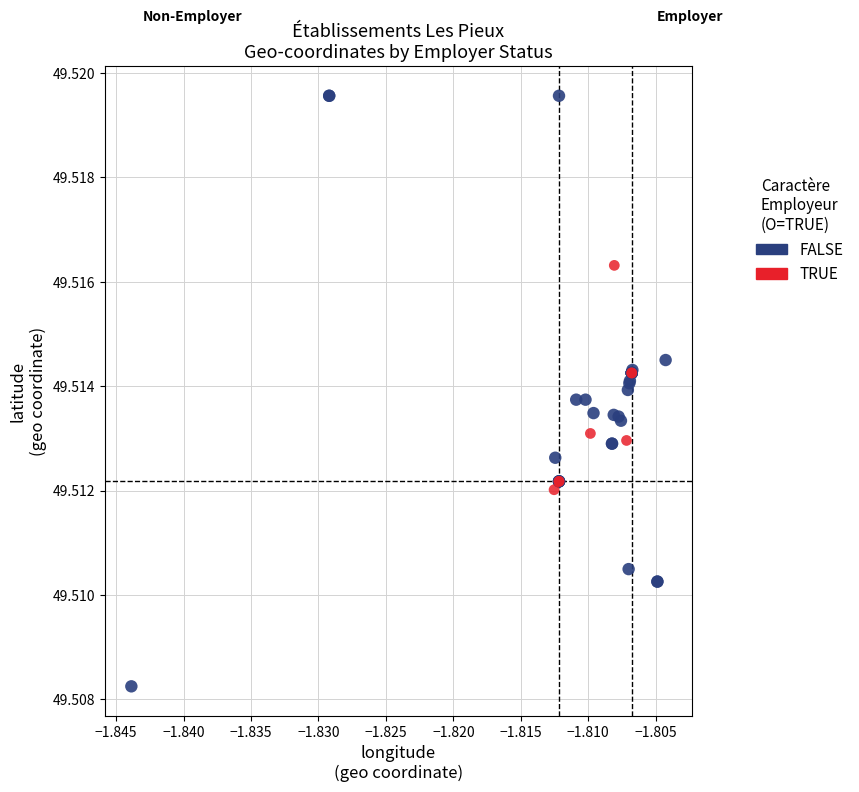

What are all the series names shown in the legend?

FALSE, TRUE